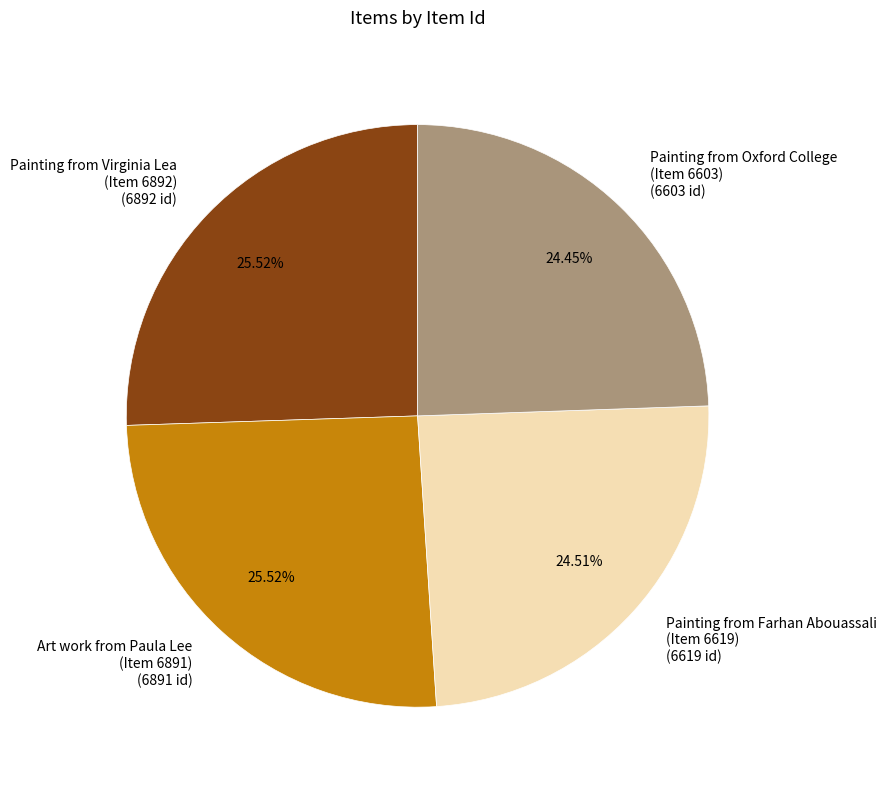

Between Art work from Paula Lee (Item 6891) (6891 id) and Painting from Farhan Abouassali (Item 6619) (6619 id), which is larger?

Art work from Paula Lee (Item 6891) (6891 id)